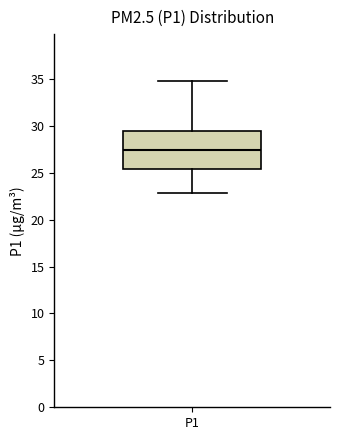

Where does the lower whisker of the box for P1 end on the y-axis? The values are not printed on the chart, so give them approximately, as read against the axis.

23.0